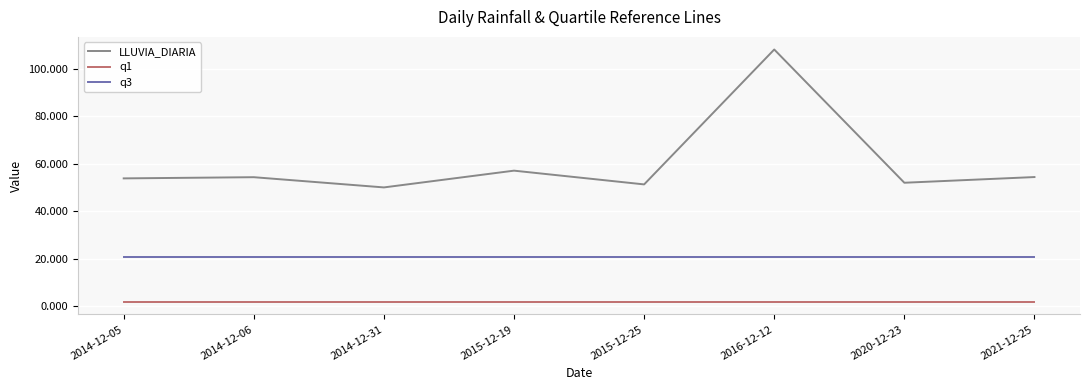

What is the difference between the maximum and second lowest values in the LLUVIA_DIARIA series?

56.9